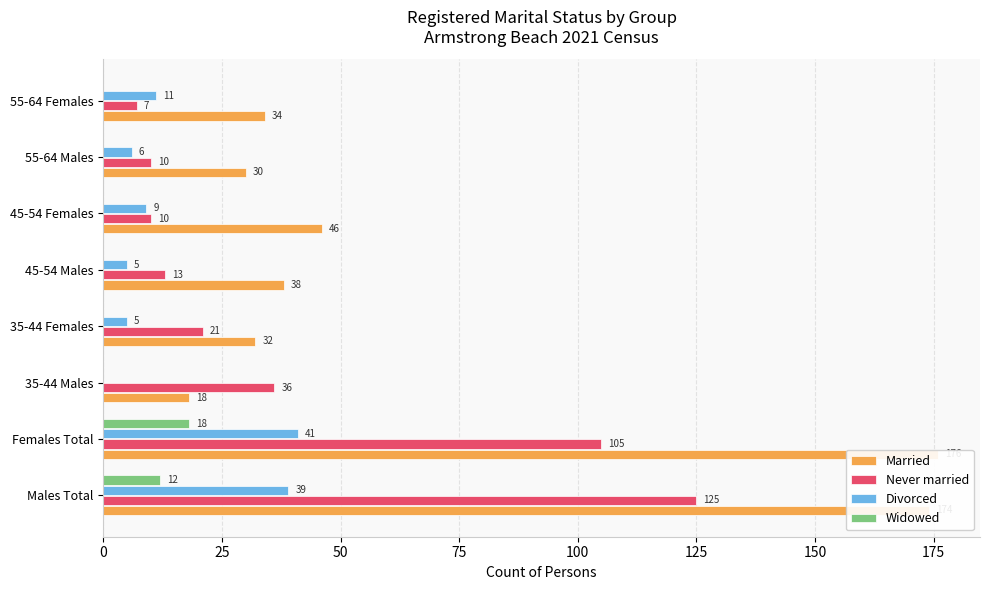

Reading right to left, transcribe all the data shown in this chart.

Married: 34	30	46	38	32	18	176	174
Never married: 7	10	10	13	21	36	105	125
Divorced: 11	6	9	5	5	0	41	39
Widowed: 0	0	0	0	0	0	18	12